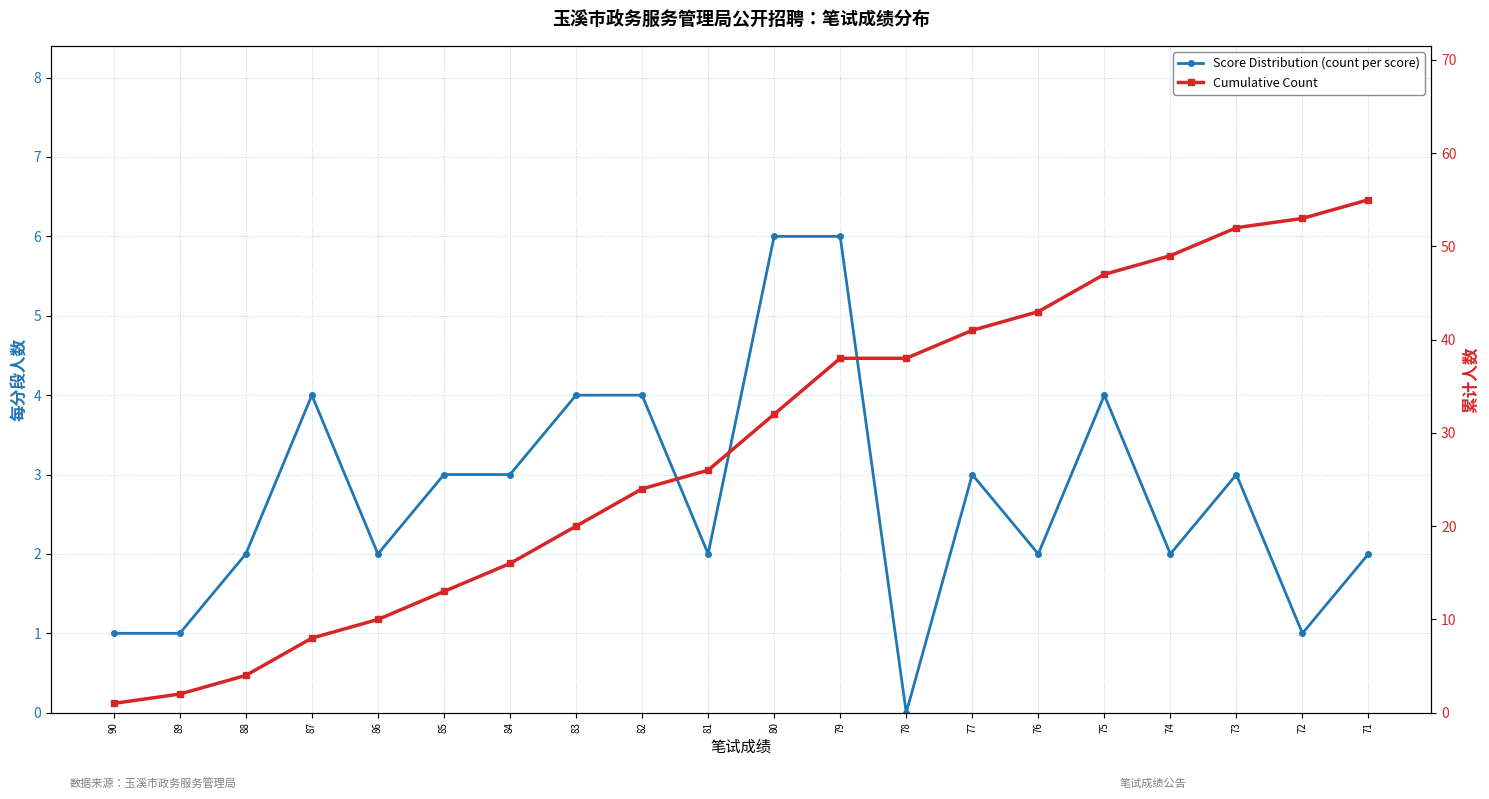

How many data points in Score Distribution (count per score) are above 3?

6